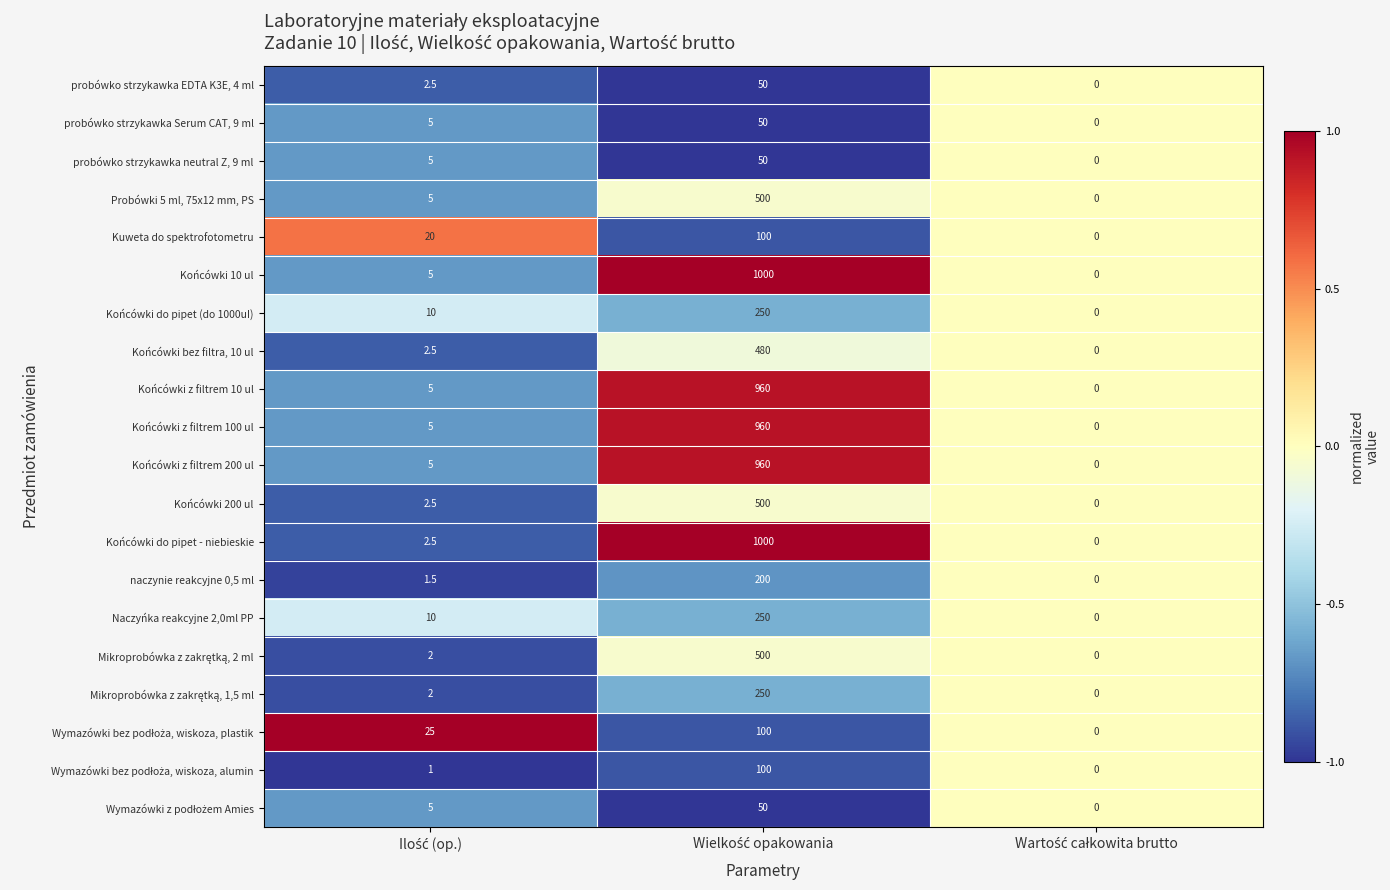

Which series has the largest total across all categories?

Końcówki 10 ul